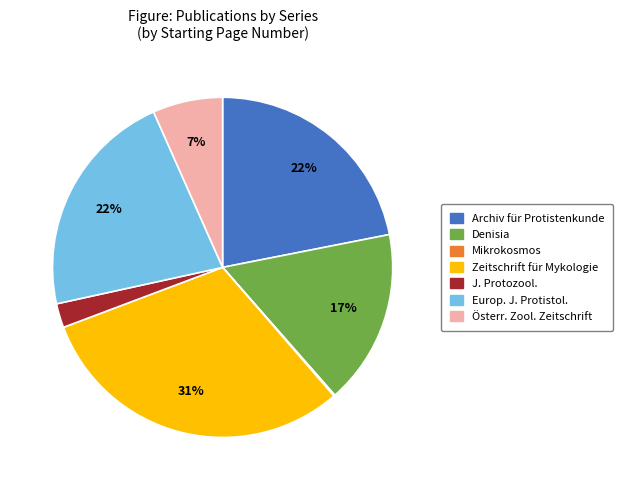

Combined, do Denisia and J. Protozool. account for over 50%?

No